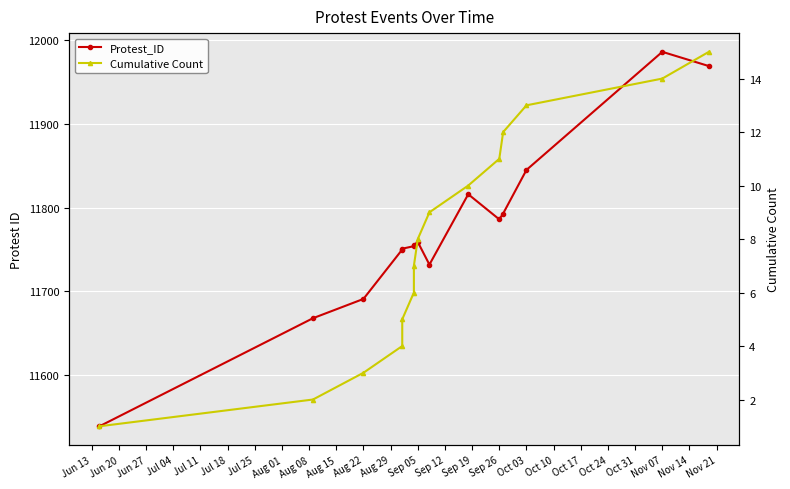

True or false: Cumulative Count and Protest_ID cross at least once.

False